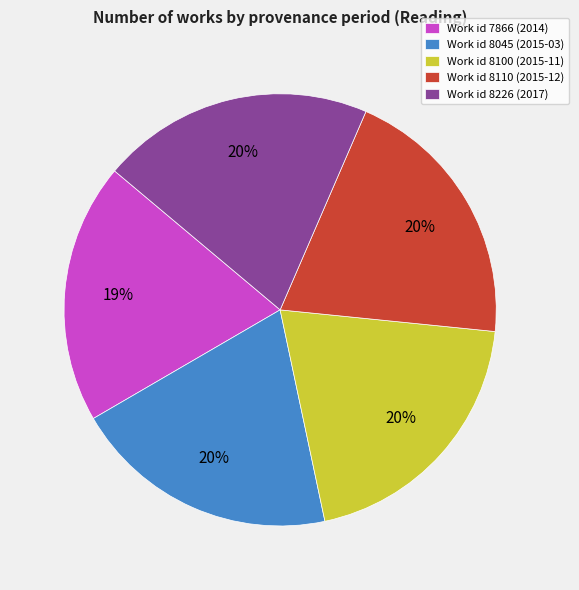

Do Work id 7866 (2014) and Work id 8110 (2015-12) together represent more than half of the pie?

No